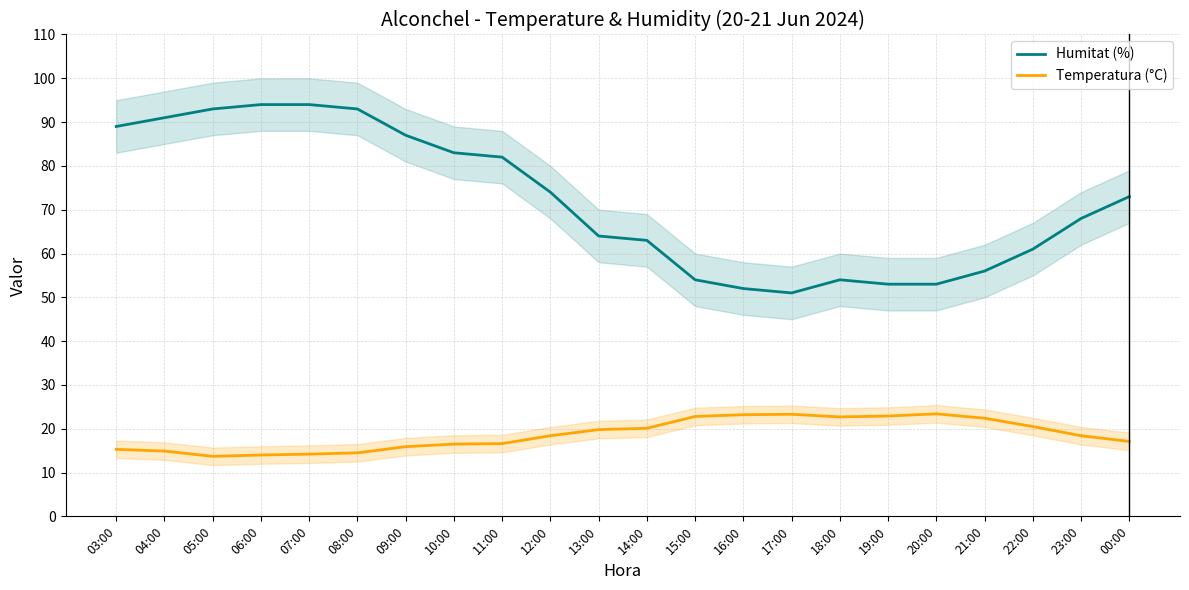

What is the total value across all series at 23:00?

86.4